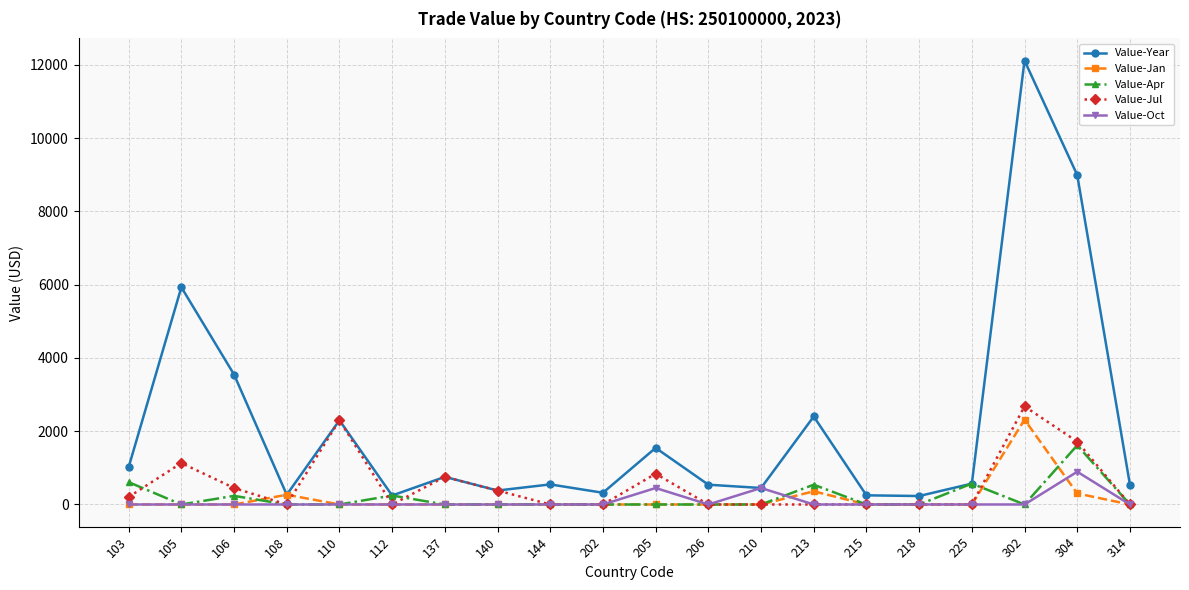

What is the value of the Value-Year point at the 17th from the left?

570